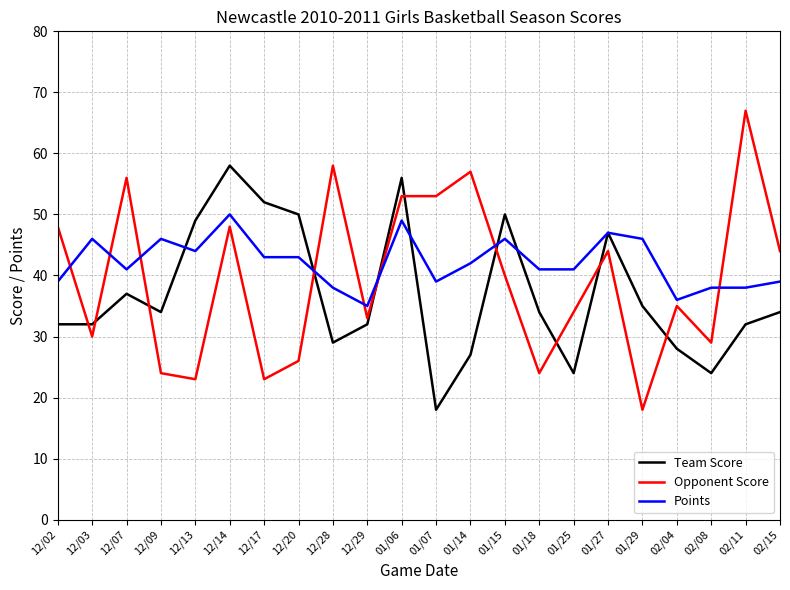

What are all the series names shown in the legend?

Team Score, Opponent Score, Points